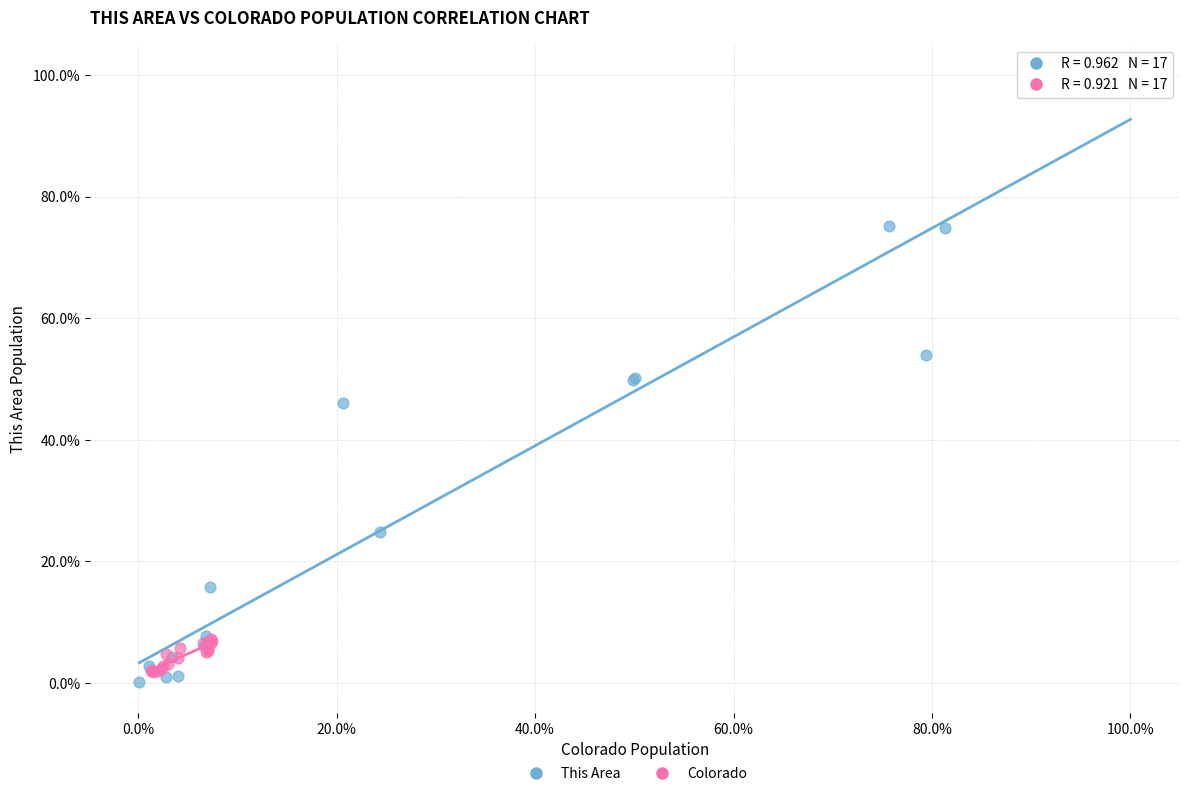

Which series contains the lowest Y value?

This Area